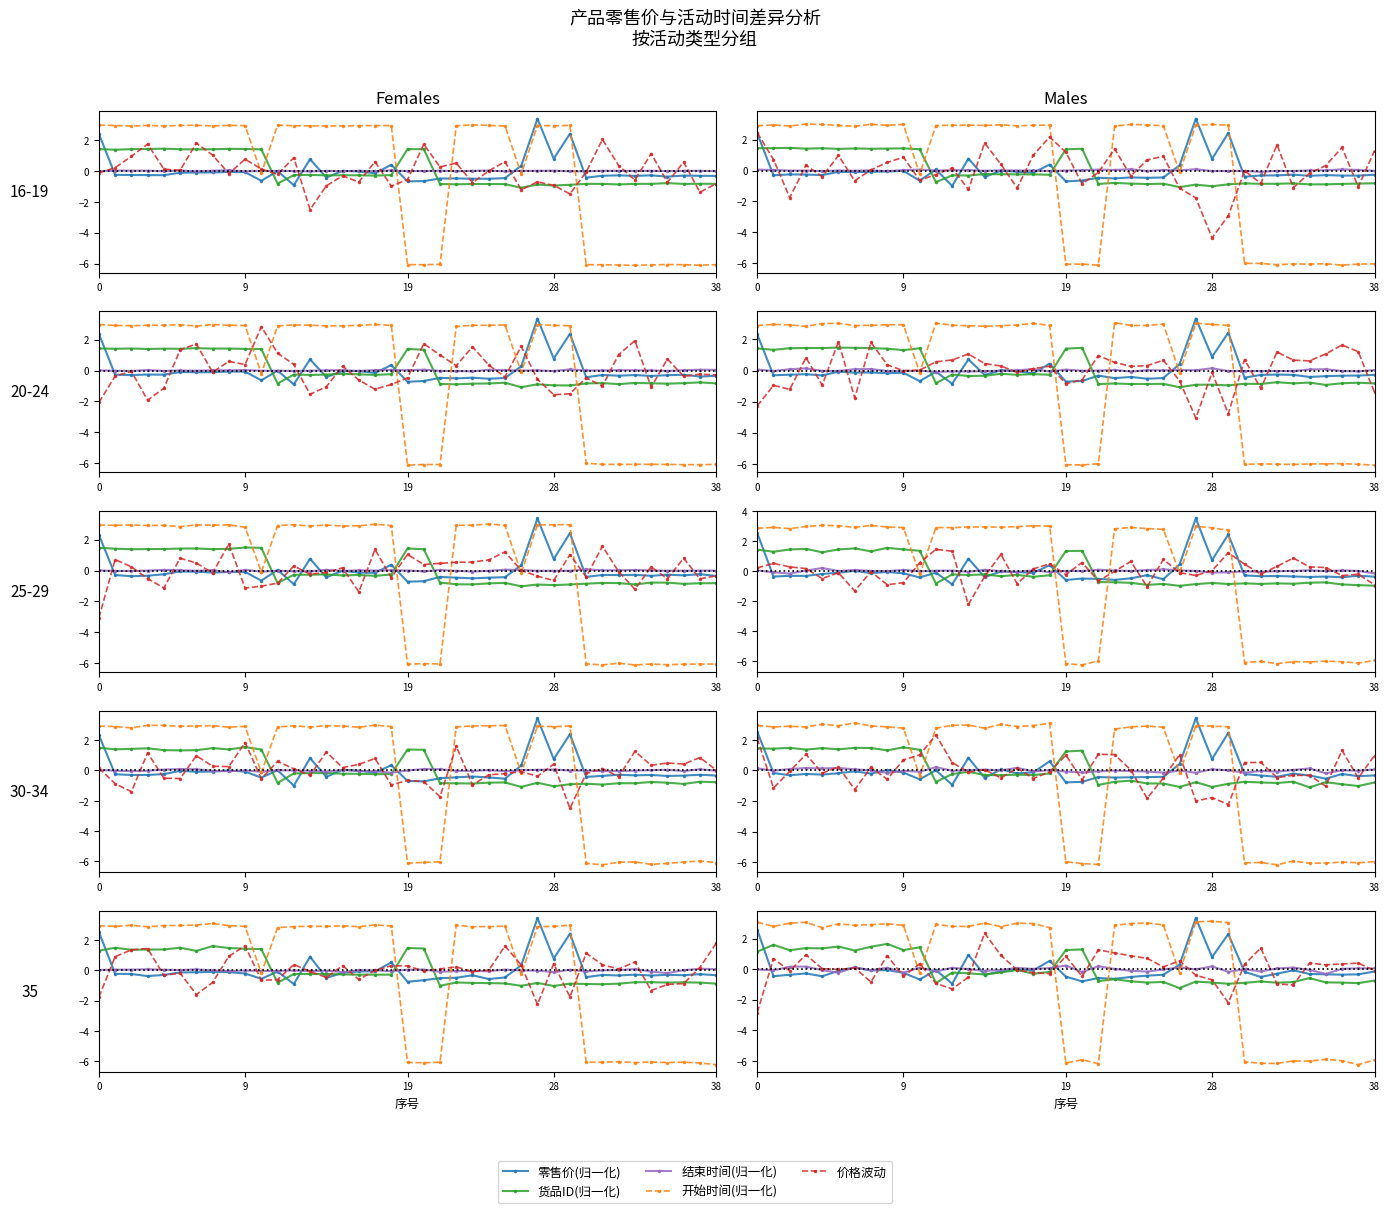

What is the difference between the maximum and minimum values in the 价格波动 series?

5.2